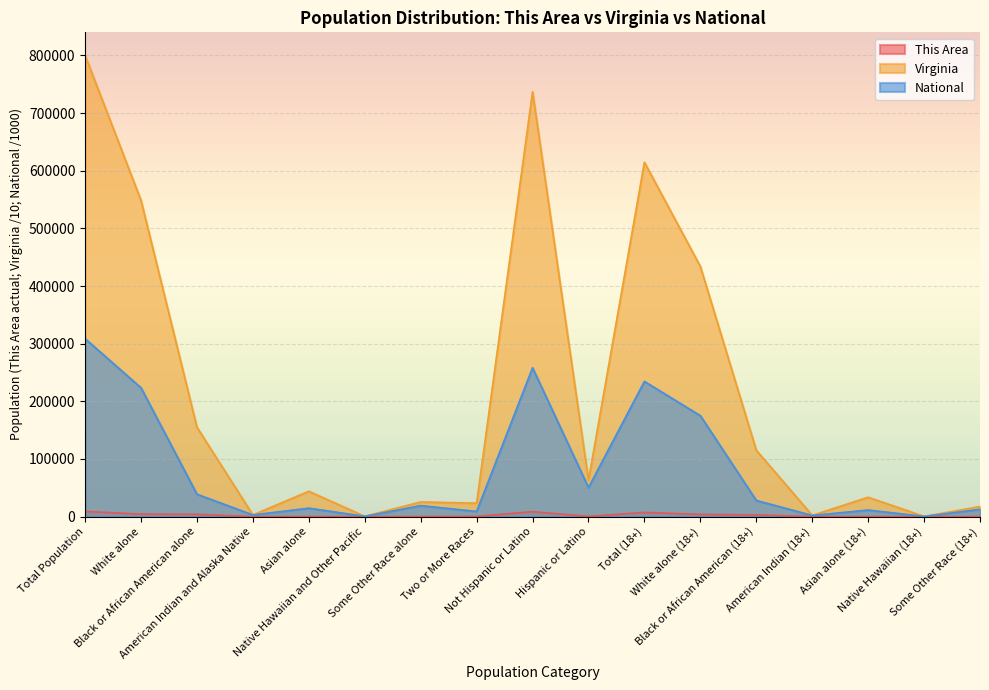

After their last crossing, which series has the higher values: Virginia or National?

Virginia